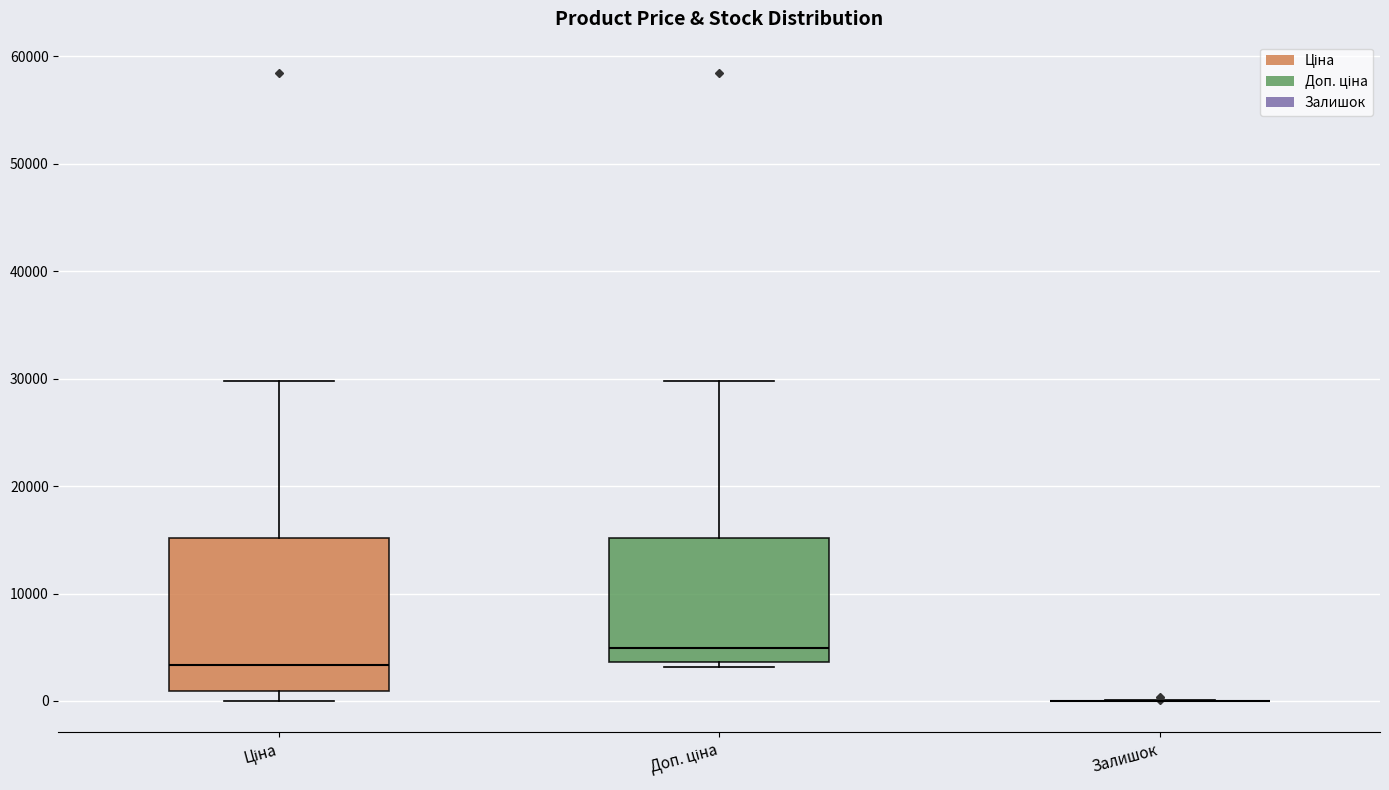

Reading left to right, transcribe this box plot: for each box, give where its median line is, the range the box spans, and where its two whiskers end, as read against the y-axis. The values are not printed on the chart, so give them approximately, as read against the axis.

Ціна: median 3000, box 1000 to 15000, whiskers 0 to 30000
Доп. ціна: median 5000, box 4000 to 15000, whiskers 3000 to 30000
Залишок: box collapsed to a line at 0, whiskers 0 to 0